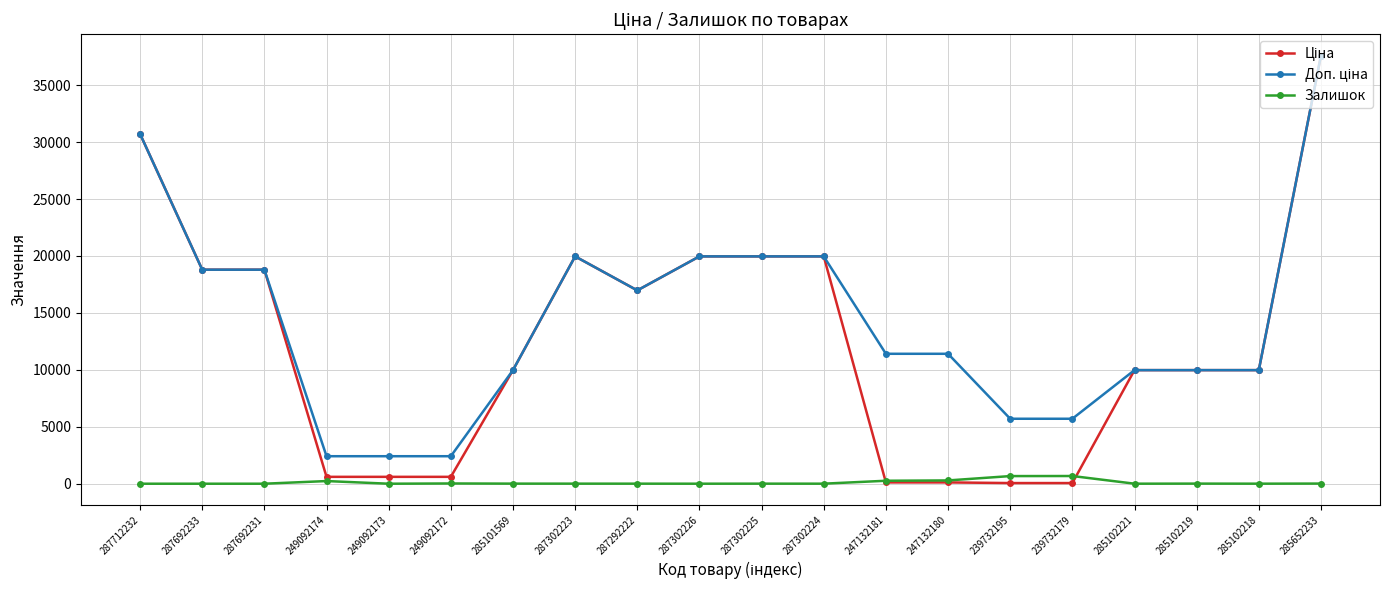

What is the maximum value shown in the chart?

37593.6